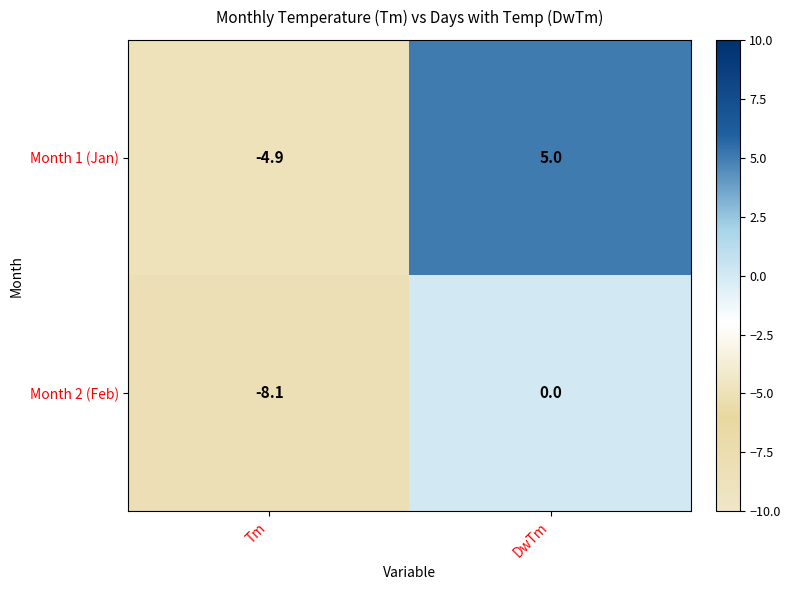

How many series are shown in this chart?

2